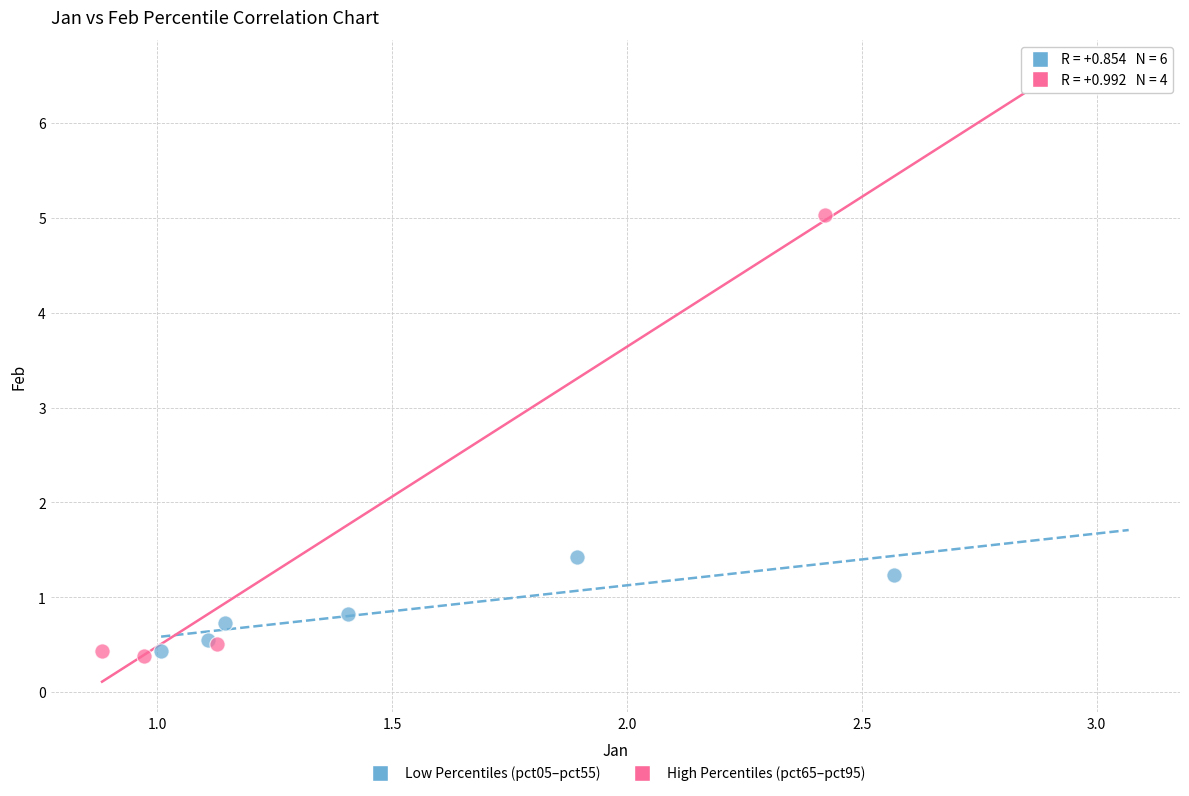

Which series contains the highest Y value?

High Percentiles (pct65–pct95)